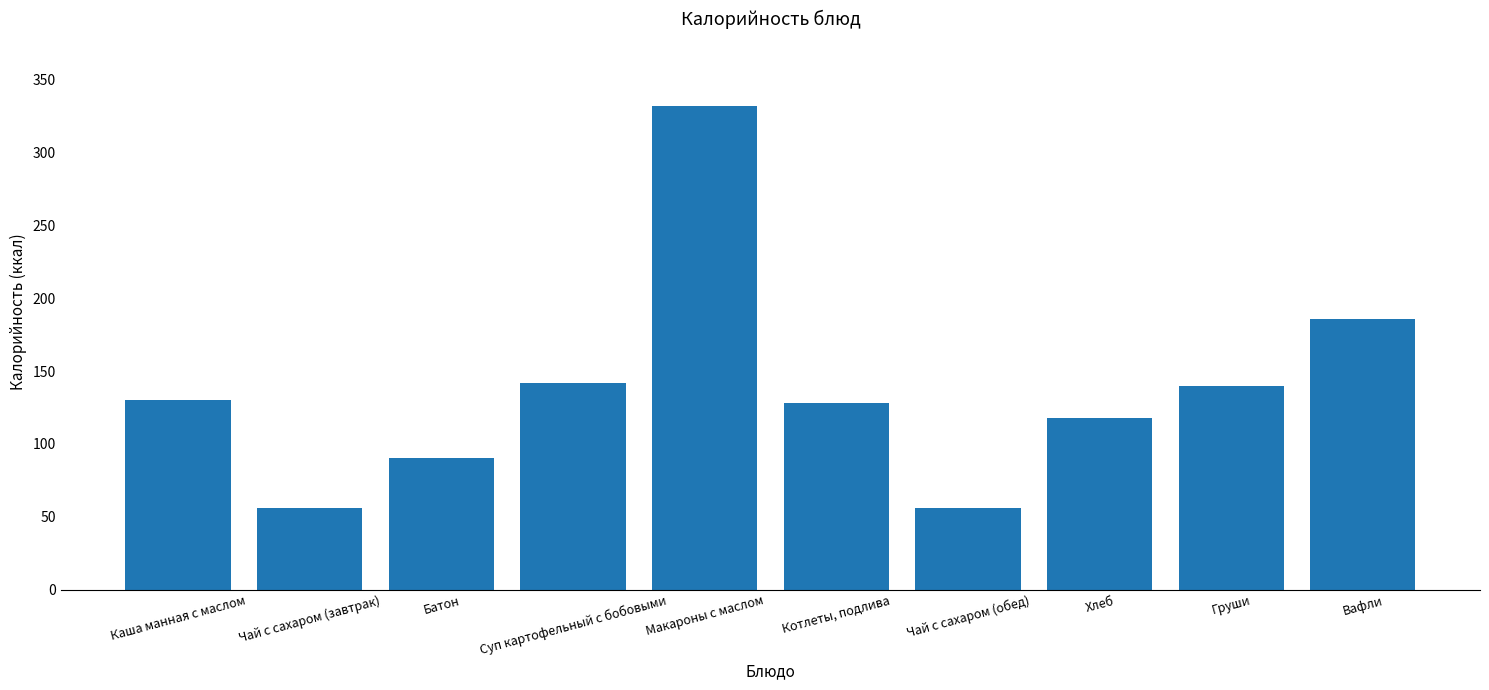

Reading right to left, transcribe all the data shown in this chart.

186	140	118	56	128	332	142	90	56	130